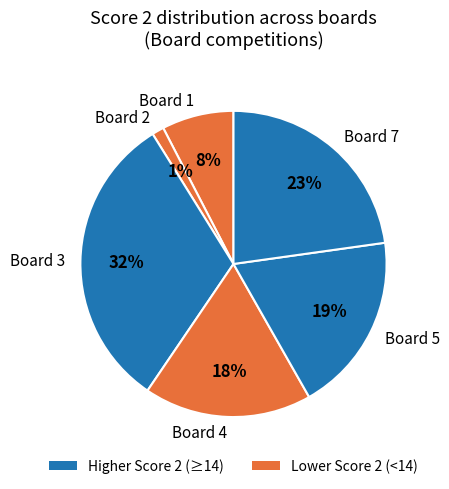

True or false: Board 3 accounts for 32% of the total.

True